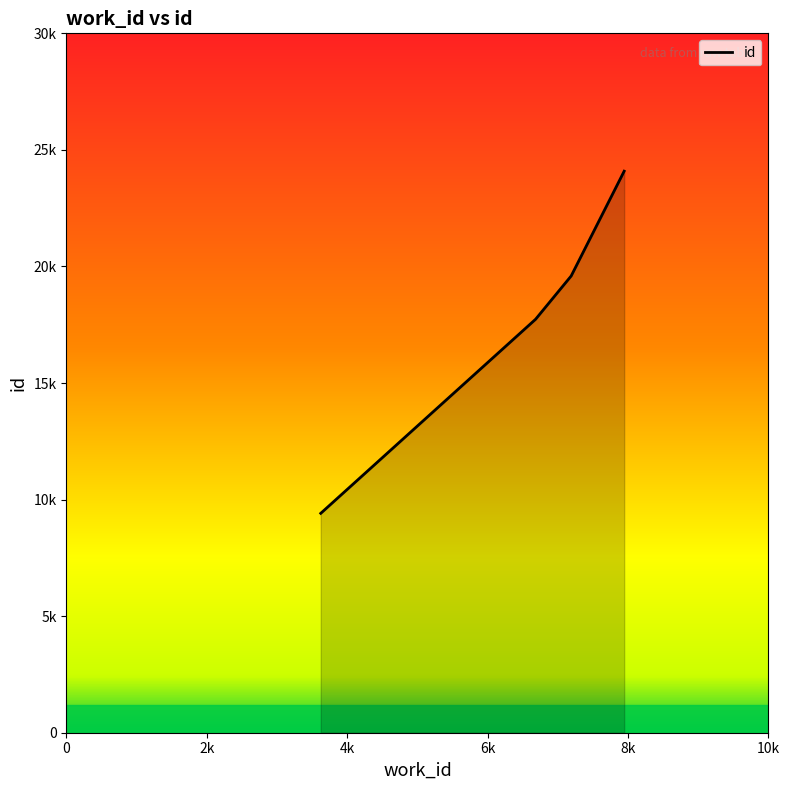

Does the chart have visible grid lines?

No